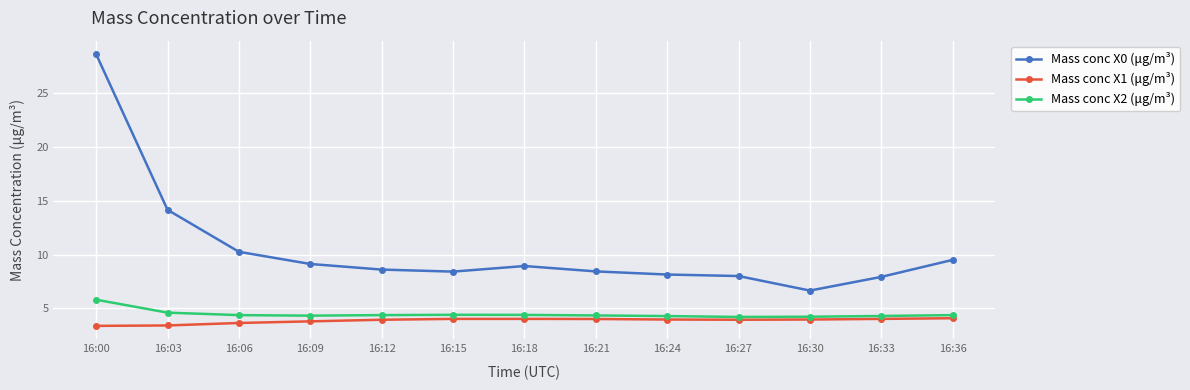

What is the spread (max minus min) of values at 16:09?

5.3